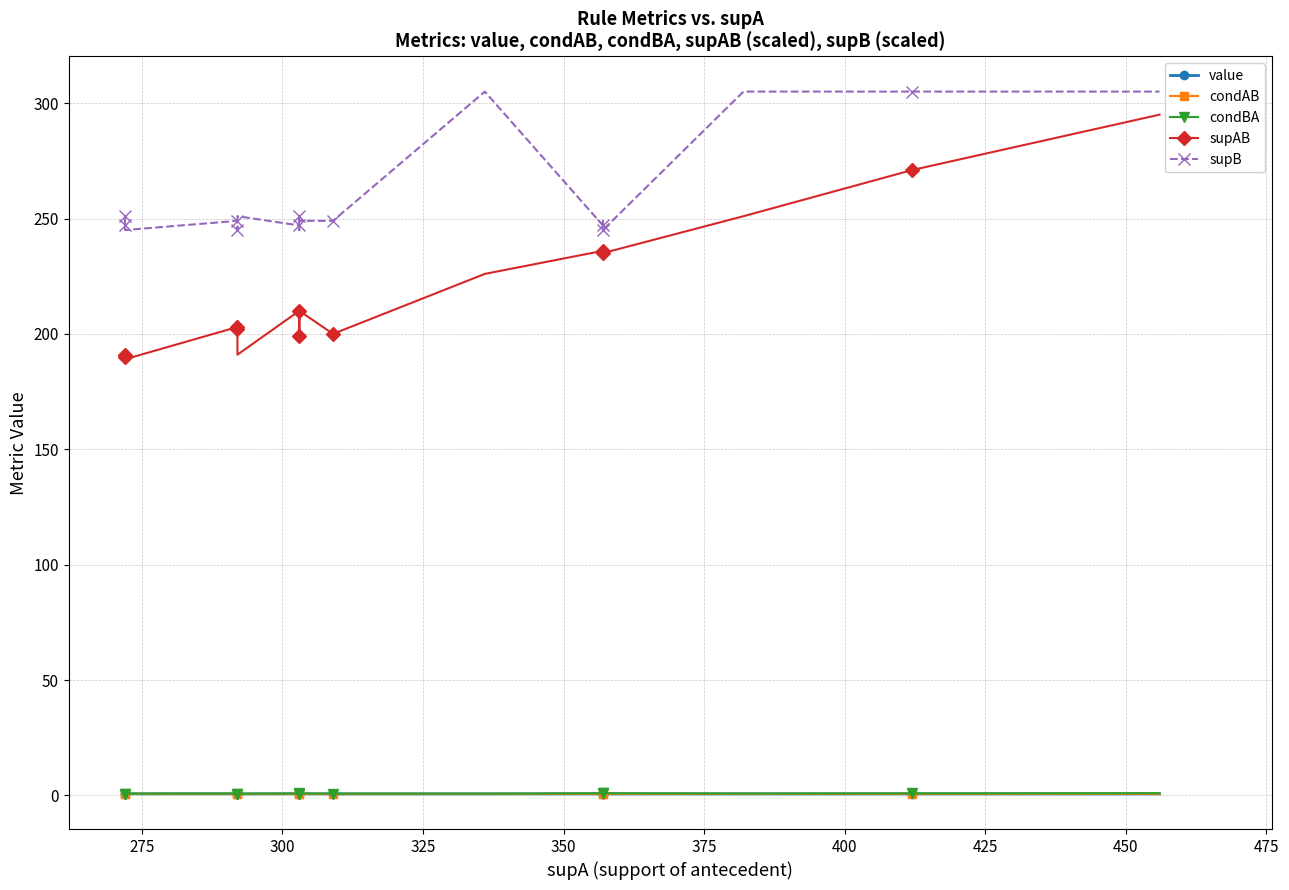

What is the value of the condBA point at the 12th from the left?

0.8